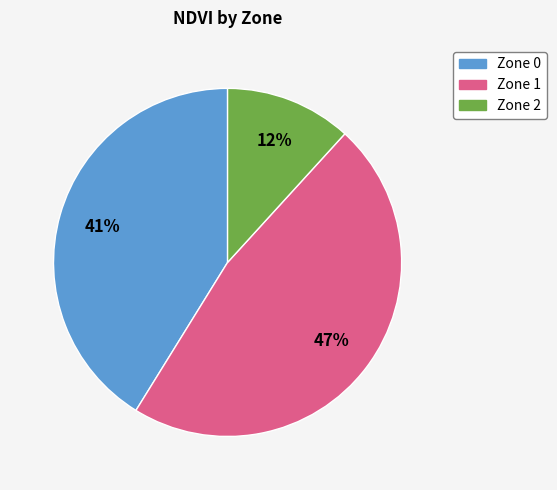

What percentage is the Zone 2 slice, to the nearest percent?

12%